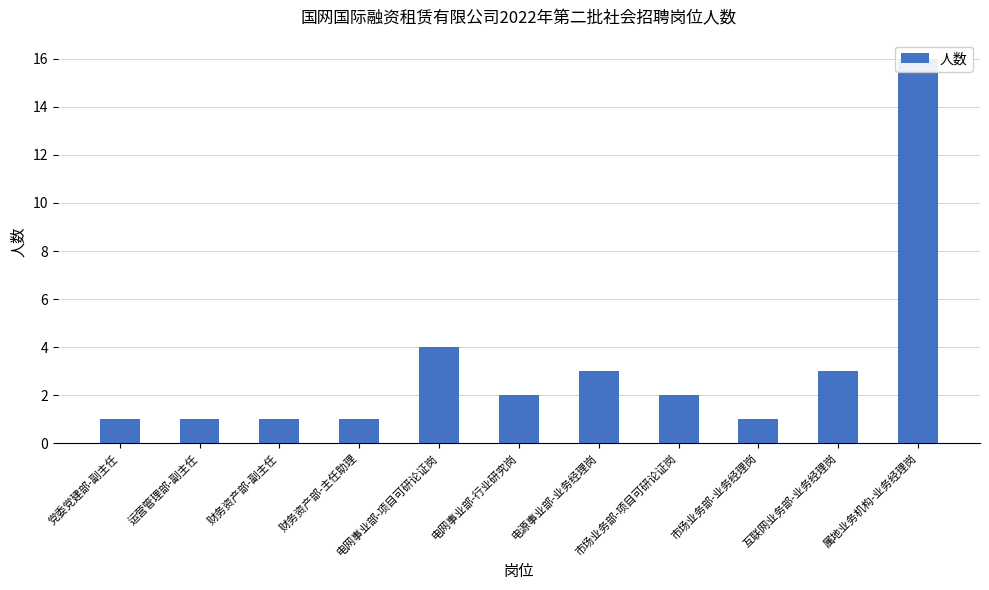

What is the value of the 11th bar from the left?

16